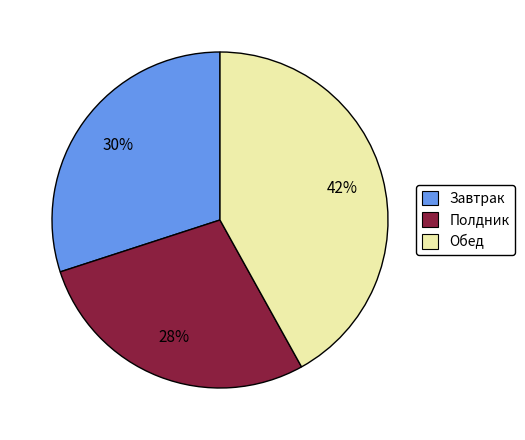

To the nearest percent, what is the difference between the largest and smallest slice percentages?

14%